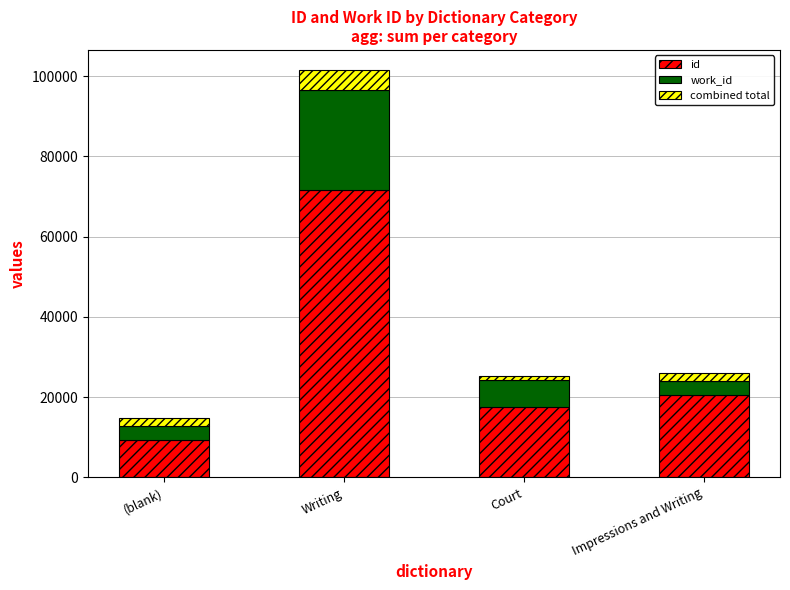

Count the number of data series in this chart.

3